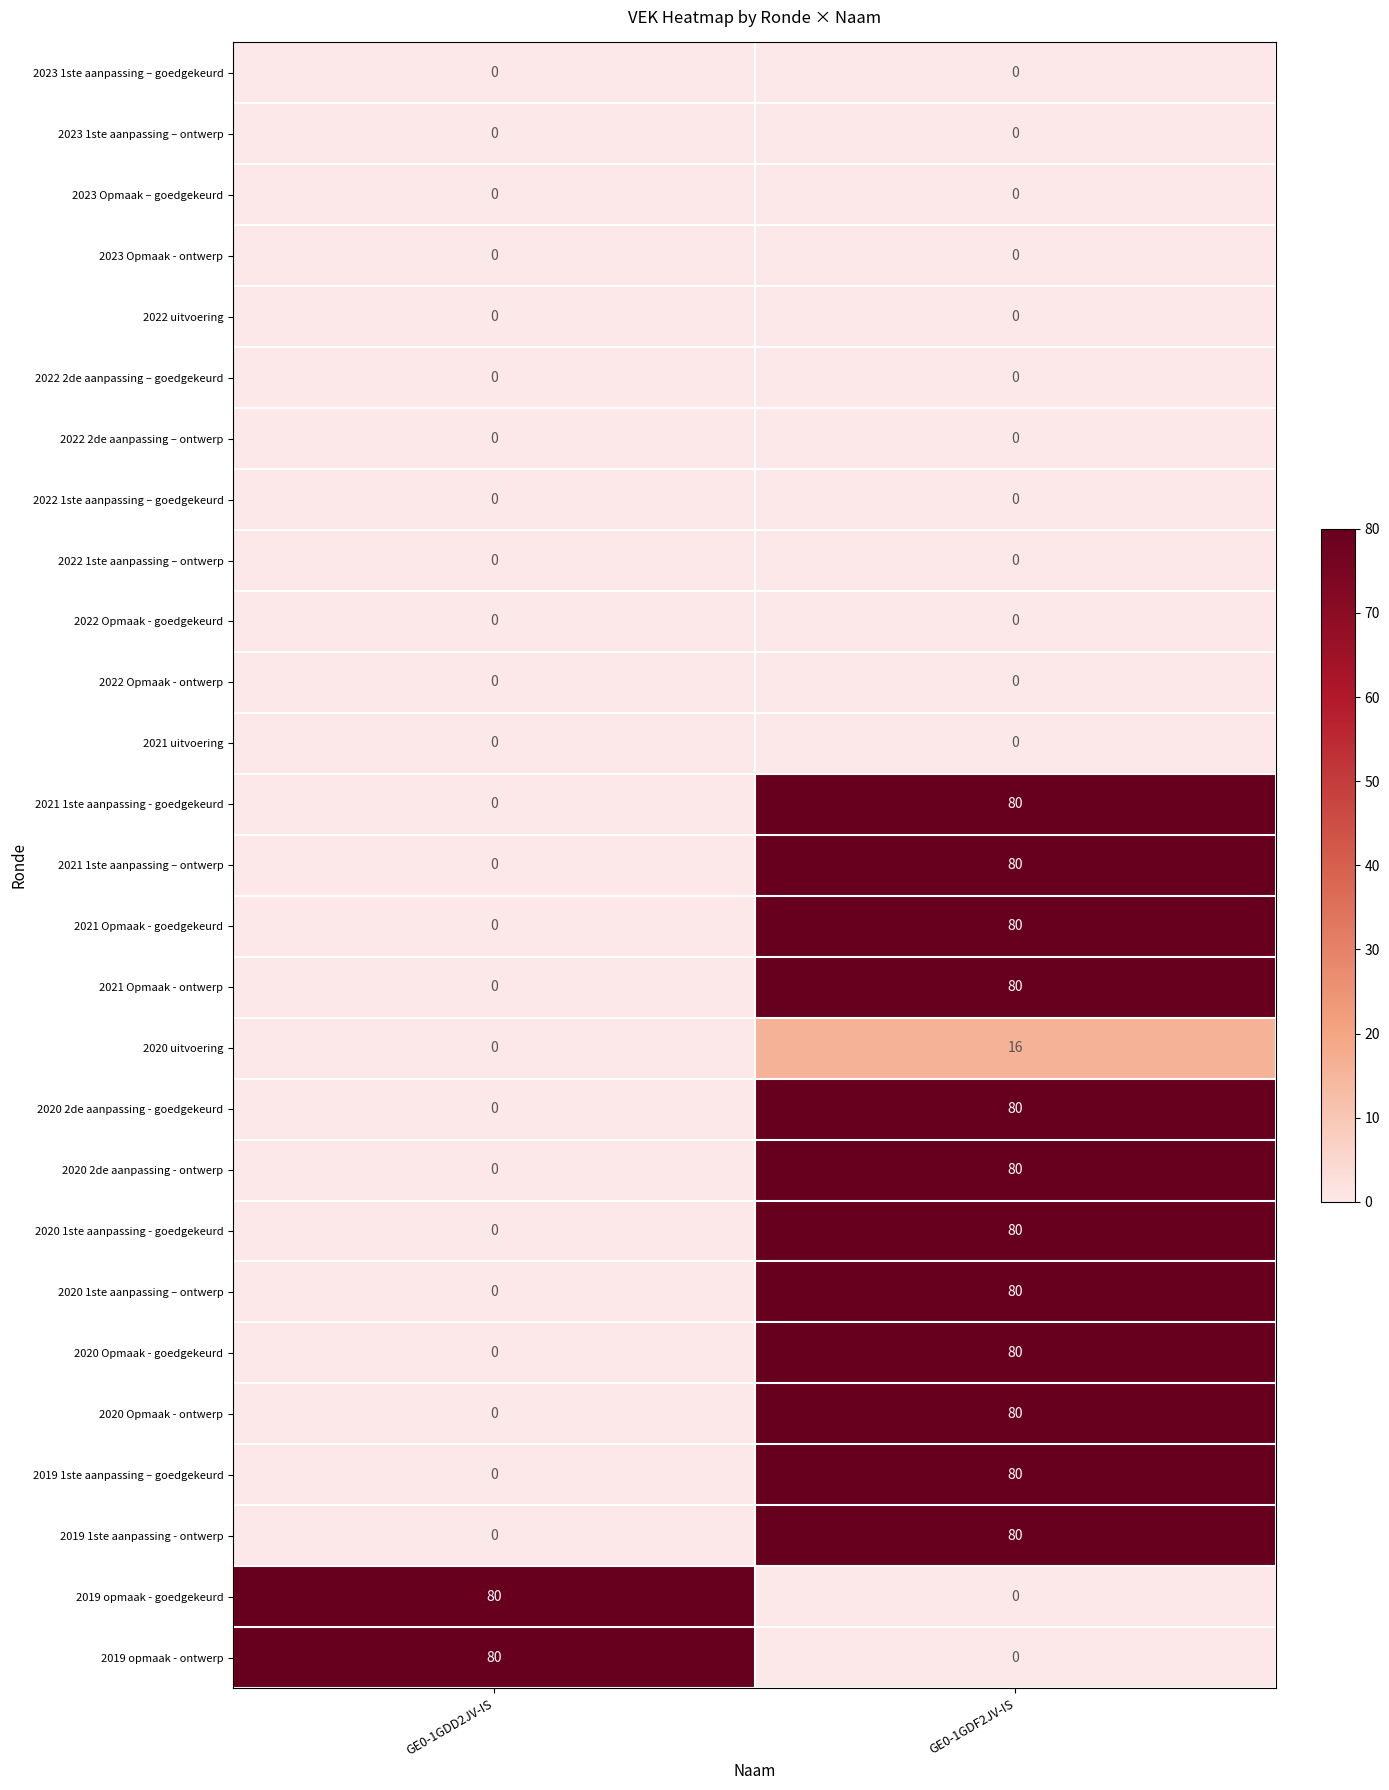

What is the sum of all 2019 opmaak - ontwerp values?

80